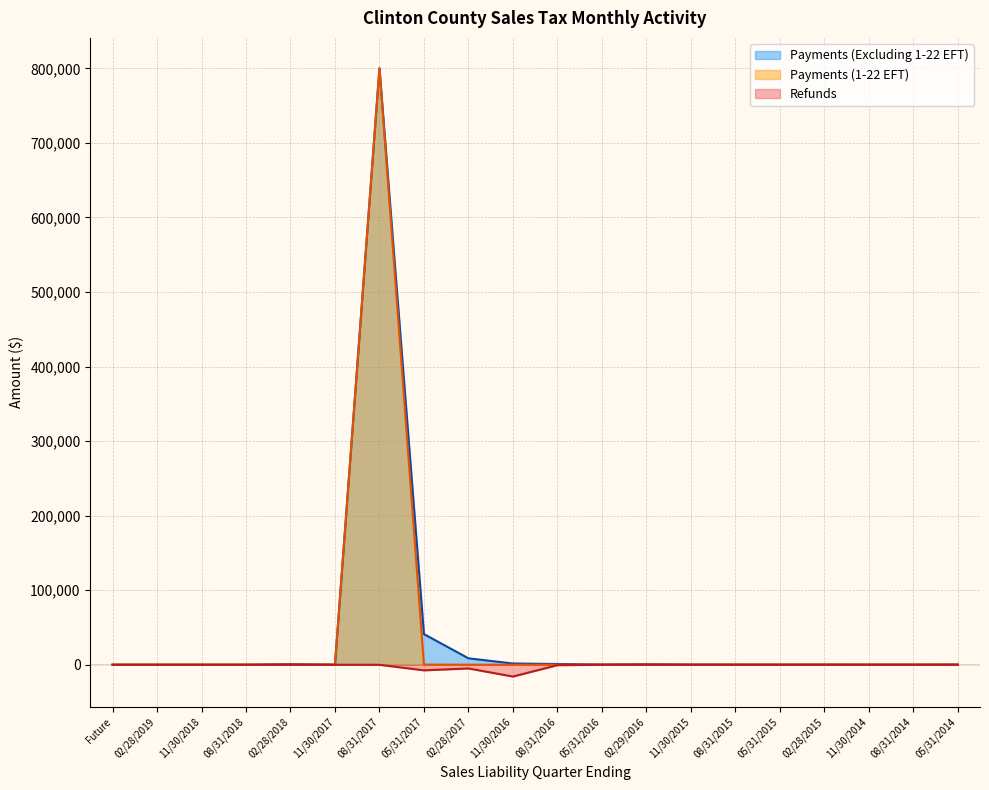

At which label does Payments (1-22 EFT) first exceed 203?

02/28/2018